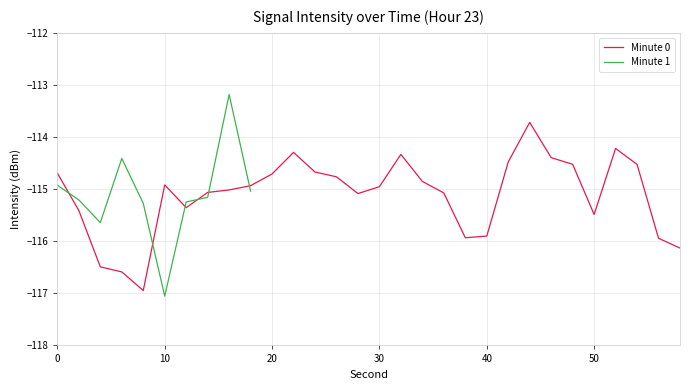

What is the lowest value of the Minute 0 series?

-116.9